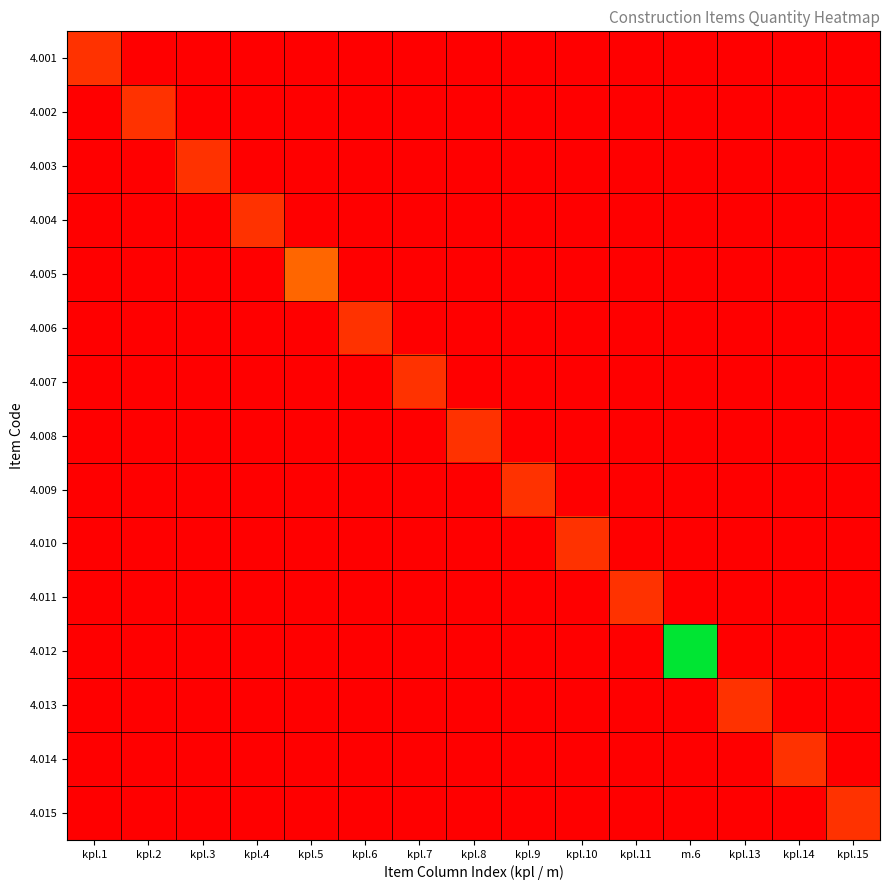

Reading left to right, what are all the values shown in this chart?

4.001: kpl.1=1	kpl.2=0	kpl.3=0	kpl.4=0	kpl.5=0	kpl.6=0	kpl.7=0	kpl.8=0	kpl.9=0	kpl.10=0	kpl.11=0	m.6=0	kpl.13=0	kpl.14=0	kpl.15=0
4.002: kpl.1=0	kpl.2=1	kpl.3=0	kpl.4=0	kpl.5=0	kpl.6=0	kpl.7=0	kpl.8=0	kpl.9=0	kpl.10=0	kpl.11=0	m.6=0	kpl.13=0	kpl.14=0	kpl.15=0
4.003: kpl.1=0	kpl.2=0	kpl.3=1	kpl.4=0	kpl.5=0	kpl.6=0	kpl.7=0	kpl.8=0	kpl.9=0	kpl.10=0	kpl.11=0	m.6=0	kpl.13=0	kpl.14=0	kpl.15=0
4.004: kpl.1=0	kpl.2=0	kpl.3=0	kpl.4=1	kpl.5=0	kpl.6=0	kpl.7=0	kpl.8=0	kpl.9=0	kpl.10=0	kpl.11=0	m.6=0	kpl.13=0	kpl.14=0	kpl.15=0
4.005: kpl.1=0	kpl.2=0	kpl.3=0	kpl.4=0	kpl.5=2	kpl.6=0	kpl.7=0	kpl.8=0	kpl.9=0	kpl.10=0	kpl.11=0	m.6=0	kpl.13=0	kpl.14=0	kpl.15=0
4.006: kpl.1=0	kpl.2=0	kpl.3=0	kpl.4=0	kpl.5=0	kpl.6=1	kpl.7=0	kpl.8=0	kpl.9=0	kpl.10=0	kpl.11=0	m.6=0	kpl.13=0	kpl.14=0	kpl.15=0
4.007: kpl.1=0	kpl.2=0	kpl.3=0	kpl.4=0	kpl.5=0	kpl.6=0	kpl.7=1	kpl.8=0	kpl.9=0	kpl.10=0	kpl.11=0	m.6=0	kpl.13=0	kpl.14=0	kpl.15=0
4.008: kpl.1=0	kpl.2=0	kpl.3=0	kpl.4=0	kpl.5=0	kpl.6=0	kpl.7=0	kpl.8=1	kpl.9=0	kpl.10=0	kpl.11=0	m.6=0	kpl.13=0	kpl.14=0	kpl.15=0
4.009: kpl.1=0	kpl.2=0	kpl.3=0	kpl.4=0	kpl.5=0	kpl.6=0	kpl.7=0	kpl.8=0	kpl.9=1	kpl.10=0	kpl.11=0	m.6=0	kpl.13=0	kpl.14=0	kpl.15=0
4.010: kpl.1=0	kpl.2=0	kpl.3=0	kpl.4=0	kpl.5=0	kpl.6=0	kpl.7=0	kpl.8=0	kpl.9=0	kpl.10=1	kpl.11=0	m.6=0	kpl.13=0	kpl.14=0	kpl.15=0
4.011: kpl.1=0	kpl.2=0	kpl.3=0	kpl.4=0	kpl.5=0	kpl.6=0	kpl.7=0	kpl.8=0	kpl.9=0	kpl.10=0	kpl.11=1	m.6=0	kpl.13=0	kpl.14=0	kpl.15=0
4.012: kpl.1=0	kpl.2=0	kpl.3=0	kpl.4=0	kpl.5=0	kpl.6=0	kpl.7=0	kpl.8=0	kpl.9=0	kpl.10=0	kpl.11=0	m.6=6	kpl.13=0	kpl.14=0	kpl.15=0
4.013: kpl.1=0	kpl.2=0	kpl.3=0	kpl.4=0	kpl.5=0	kpl.6=0	kpl.7=0	kpl.8=0	kpl.9=0	kpl.10=0	kpl.11=0	m.6=0	kpl.13=1	kpl.14=0	kpl.15=0
4.014: kpl.1=0	kpl.2=0	kpl.3=0	kpl.4=0	kpl.5=0	kpl.6=0	kpl.7=0	kpl.8=0	kpl.9=0	kpl.10=0	kpl.11=0	m.6=0	kpl.13=0	kpl.14=1	kpl.15=0
4.015: kpl.1=0	kpl.2=0	kpl.3=0	kpl.4=0	kpl.5=0	kpl.6=0	kpl.7=0	kpl.8=0	kpl.9=0	kpl.10=0	kpl.11=0	m.6=0	kpl.13=0	kpl.14=0	kpl.15=1